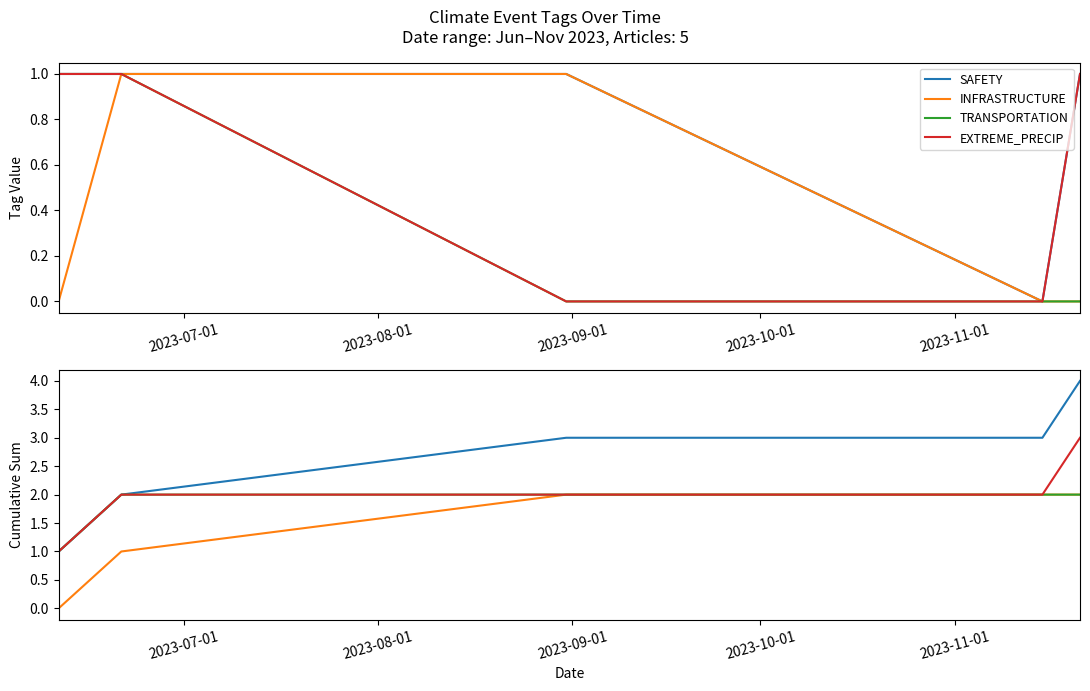

At how many categories does at least one series exceed 3?

1